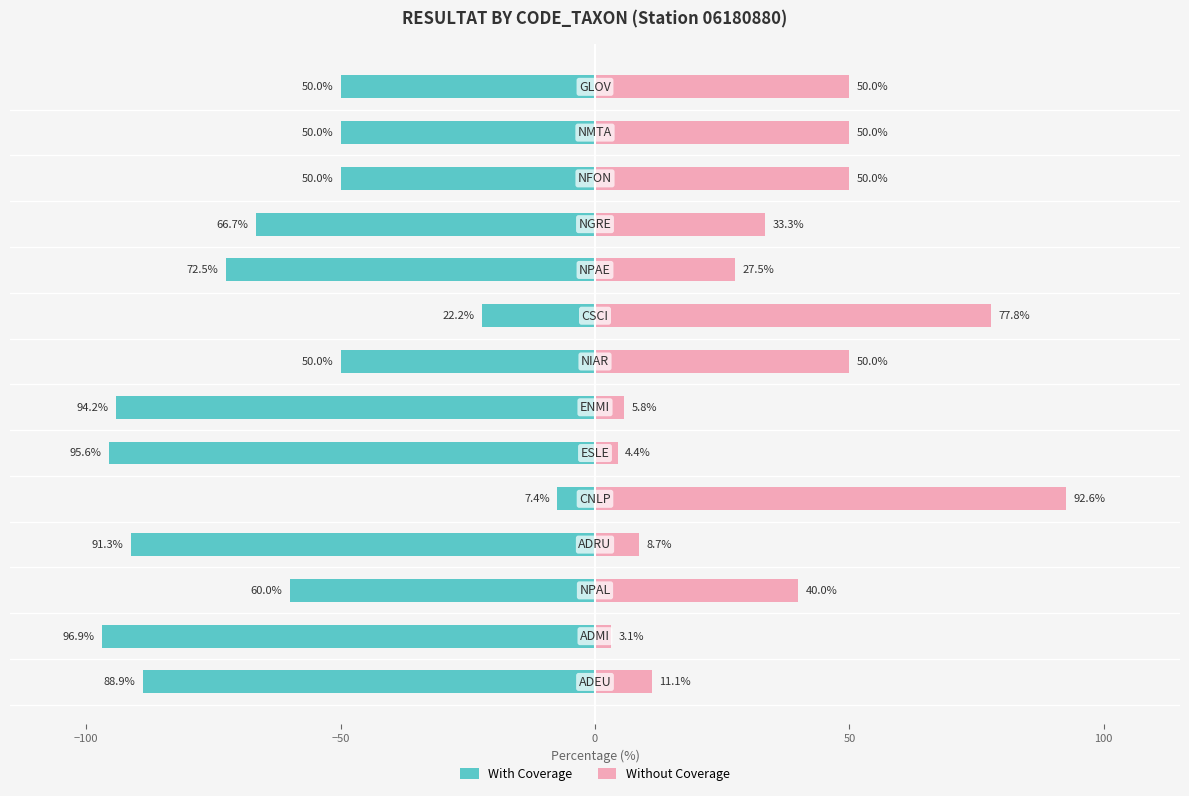

List the series in order of their overall mean, lowest first.

With Coverage, Without Coverage